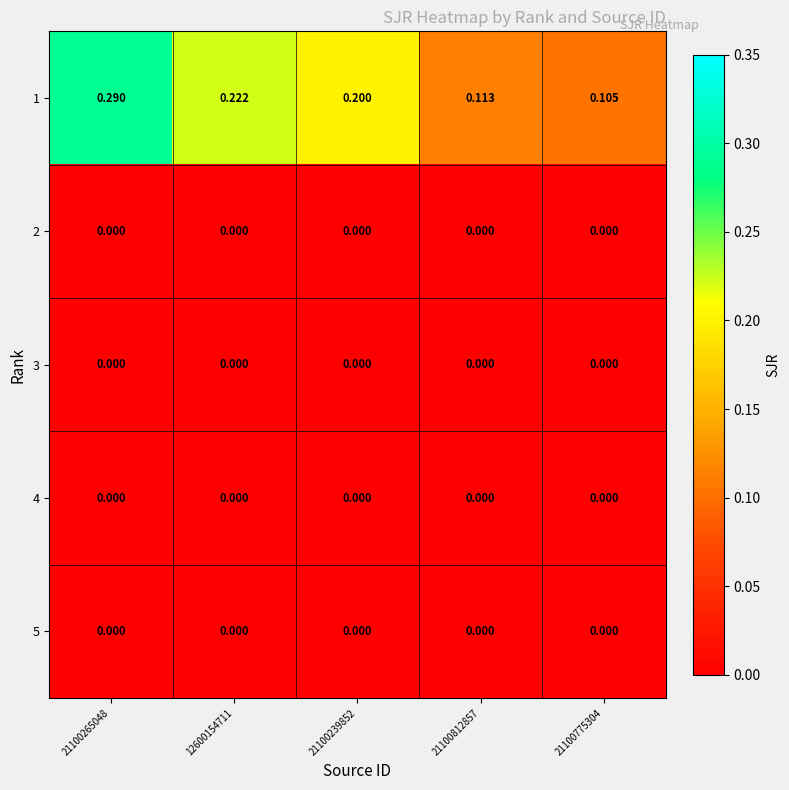

Count the number of categories in the chart.

5